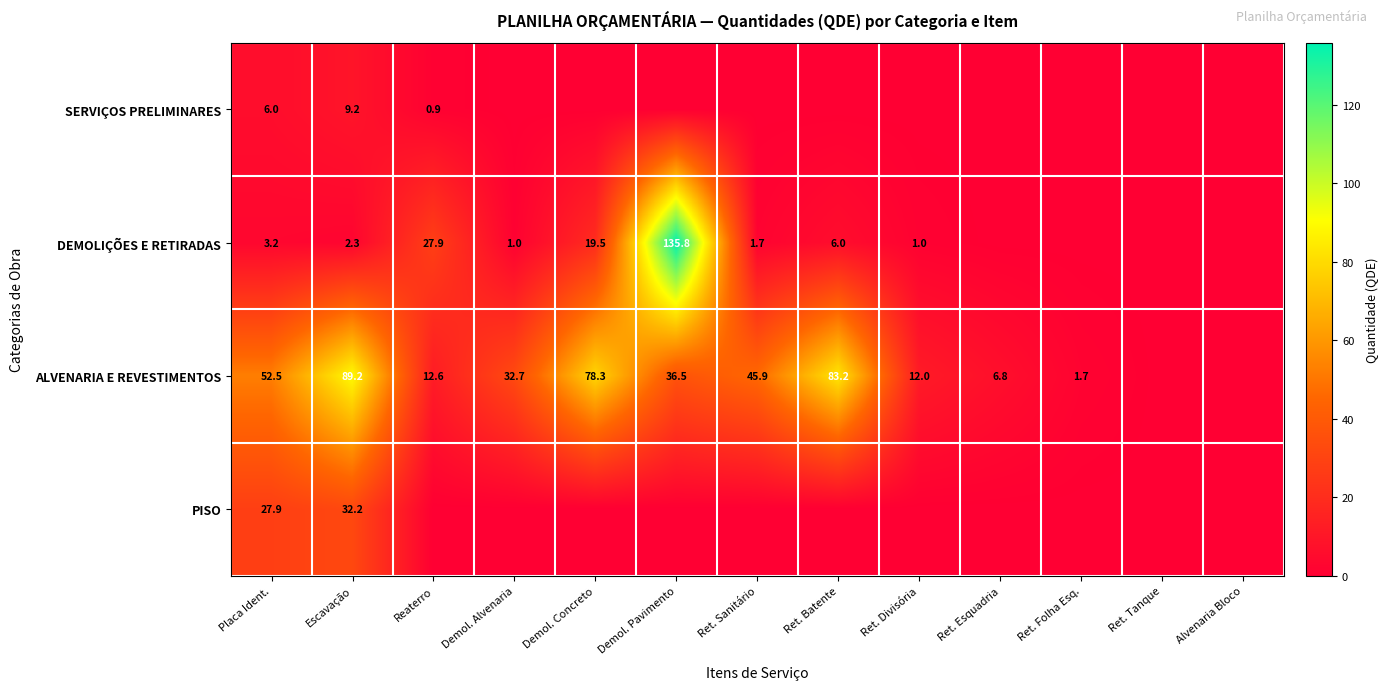

What is the total value across all series at Escavação?

132.9